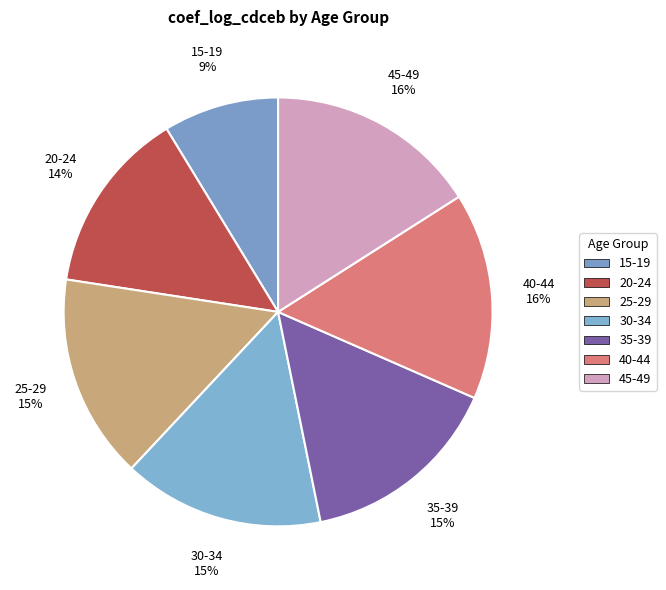

Is the sum of 35-39 and 30-34 greater than half?

No